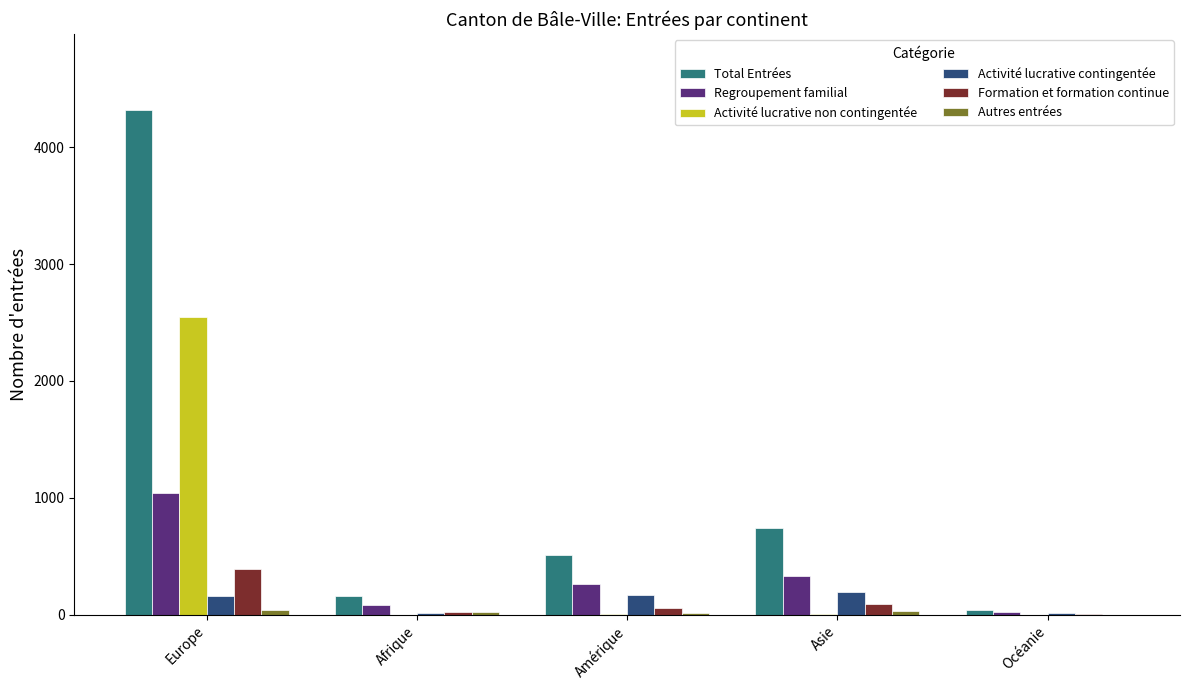

How many series are shown in this chart?

6